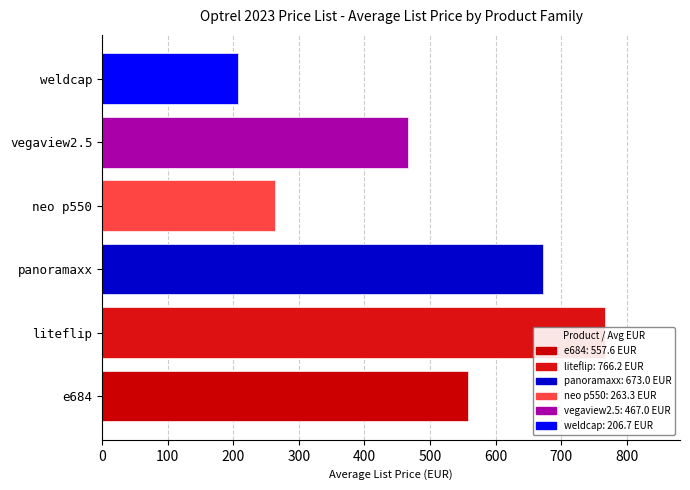

What is the difference between the maximum and minimum values?

559.5